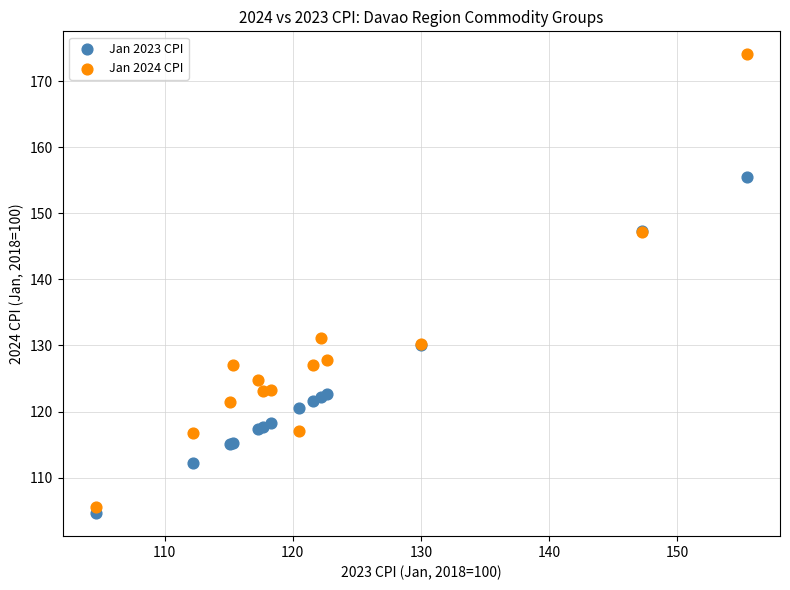

What are all the series names shown in the legend?

Jan 2023 CPI, Jan 2024 CPI